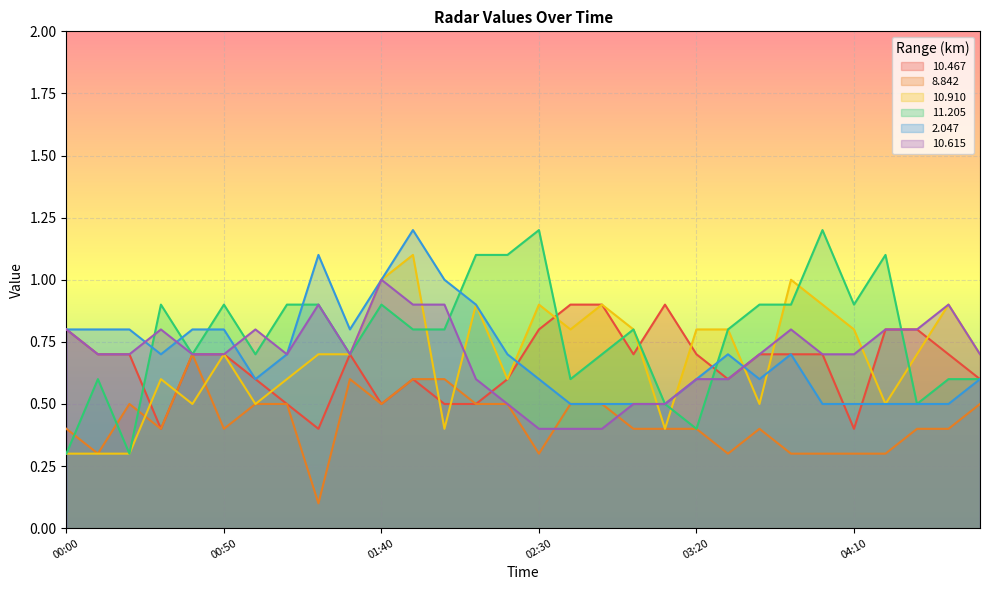

Reading left to right, list all the values displayed in this chart.

10.467: 00:00=0.8	00:10=0.7	00:20=0.7	00:30=0.4	00:40=0.7	00:50=0.7	01:00=0.6	01:10=0.5	01:20=0.4	01:30=0.7	01:40=0.5	01:50=0.6	02:00=0.5	02:10=0.5	02:20=0.6	02:30=0.8	02:40=0.9	02:50=0.9	03:00=0.7	03:10=0.9	03:20=0.7	03:30=0.6	03:40=0.7	03:50=0.7	04:00=0.7	04:10=0.4	04:20=0.8	04:30=0.8	04:40=0.7	04:50=0.6
8.842: 00:00=0.4	00:10=0.3	00:20=0.5	00:30=0.4	00:40=0.7	00:50=0.4	01:00=0.5	01:10=0.5	01:20=0.1	01:30=0.6	01:40=0.5	01:50=0.6	02:00=0.6	02:10=0.5	02:20=0.5	02:30=0.3	02:40=0.5	02:50=0.5	03:00=0.4	03:10=0.4	03:20=0.4	03:30=0.3	03:40=0.4	03:50=0.3	04:00=0.3	04:10=0.3	04:20=0.3	04:30=0.4	04:40=0.4	04:50=0.5
10.910: 00:00=0.3	00:10=0.3	00:20=0.3	00:30=0.6	00:40=0.5	00:50=0.7	01:00=0.5	01:10=0.6	01:20=0.7	01:30=0.7	01:40=1.0	01:50=1.1	02:00=0.4	02:10=0.9	02:20=0.6	02:30=0.9	02:40=0.8	02:50=0.9	03:00=0.8	03:10=0.4	03:20=0.8	03:30=0.8	03:40=0.5	03:50=1.0	04:00=0.9	04:10=0.8	04:20=0.5	04:30=0.7	04:40=0.9	04:50=0.7
11.205: 00:00=0.3	00:10=0.6	00:20=0.3	00:30=0.9	00:40=0.7	00:50=0.9	01:00=0.7	01:10=0.9	01:20=0.9	01:30=0.7	01:40=0.9	01:50=0.8	02:00=0.8	02:10=1.1	02:20=1.1	02:30=1.2	02:40=0.6	02:50=0.7	03:00=0.8	03:10=0.5	03:20=0.4	03:30=0.8	03:40=0.9	03:50=0.9	04:00=1.2	04:10=0.9	04:20=1.1	04:30=0.5	04:40=0.6	04:50=0.6
2.047: 00:00=0.8	00:10=0.8	00:20=0.8	00:30=0.7	00:40=0.8	00:50=0.8	01:00=0.6	01:10=0.7	01:20=1.1	01:30=0.8	01:40=1.0	01:50=1.2	02:00=1.0	02:10=0.9	02:20=0.7	02:30=0.6	02:40=0.5	02:50=0.5	03:00=0.5	03:10=0.5	03:20=0.6	03:30=0.7	03:40=0.6	03:50=0.7	04:00=0.5	04:10=0.5	04:20=0.5	04:30=0.5	04:40=0.5	04:50=0.6
10.615: 00:00=0.8	00:10=0.7	00:20=0.7	00:30=0.8	00:40=0.7	00:50=0.7	01:00=0.8	01:10=0.7	01:20=0.9	01:30=0.7	01:40=1.0	01:50=0.9	02:00=0.9	02:10=0.6	02:20=0.5	02:30=0.4	02:40=0.4	02:50=0.4	03:00=0.5	03:10=0.5	03:20=0.6	03:30=0.6	03:40=0.7	03:50=0.8	04:00=0.7	04:10=0.7	04:20=0.8	04:30=0.8	04:40=0.9	04:50=0.7